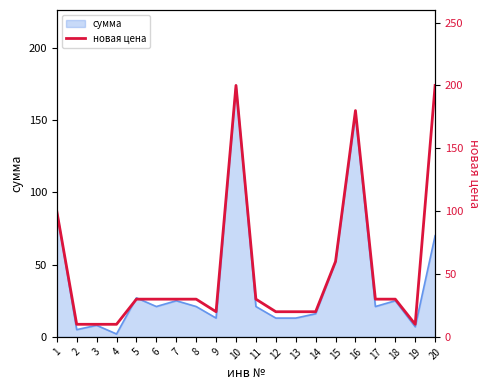

Which category has the highest value in the сумма series?

10